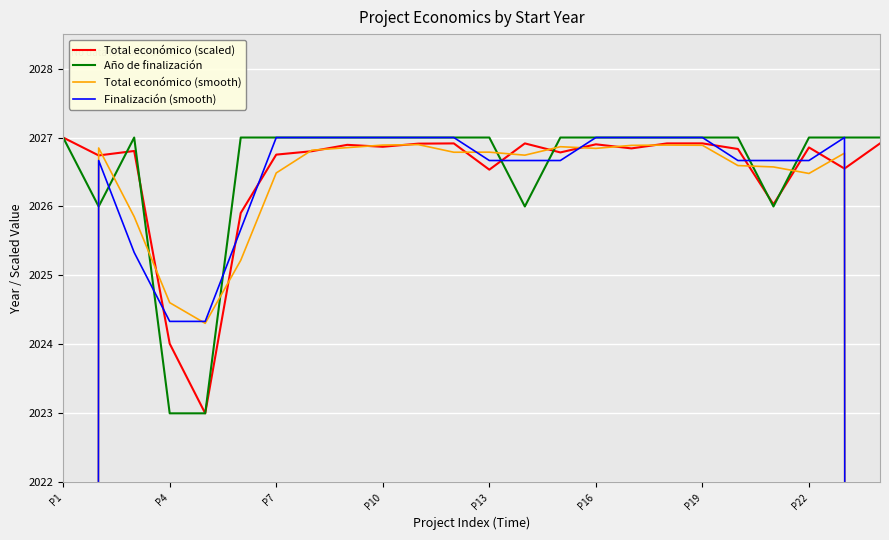

How many categories are shown in the chart?

24